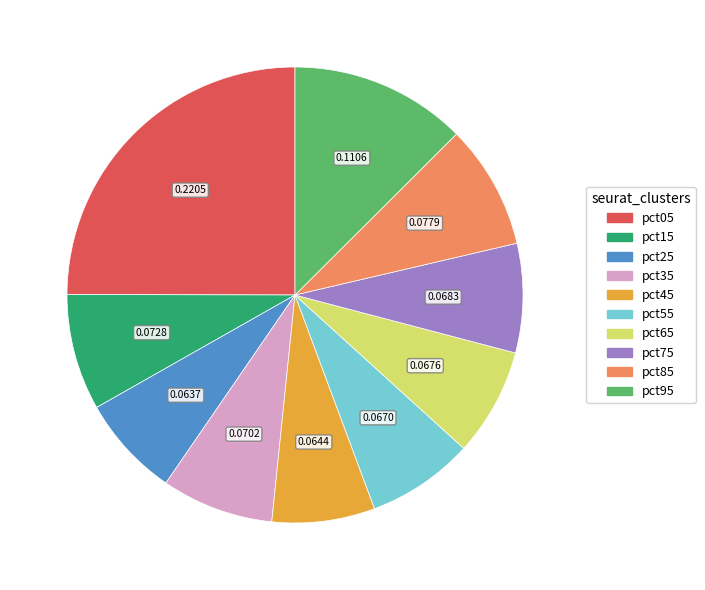

Do pct85 and pct75 together represent more than half of the pie?

No